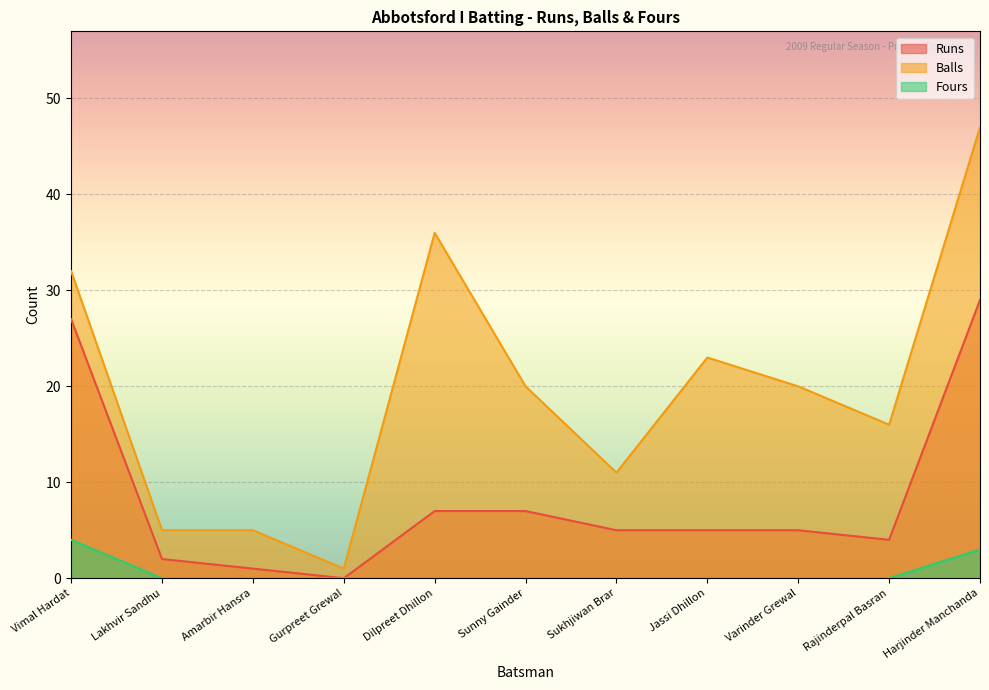

The Runs series shows 9 at Varinder Grewal. True or false?

False